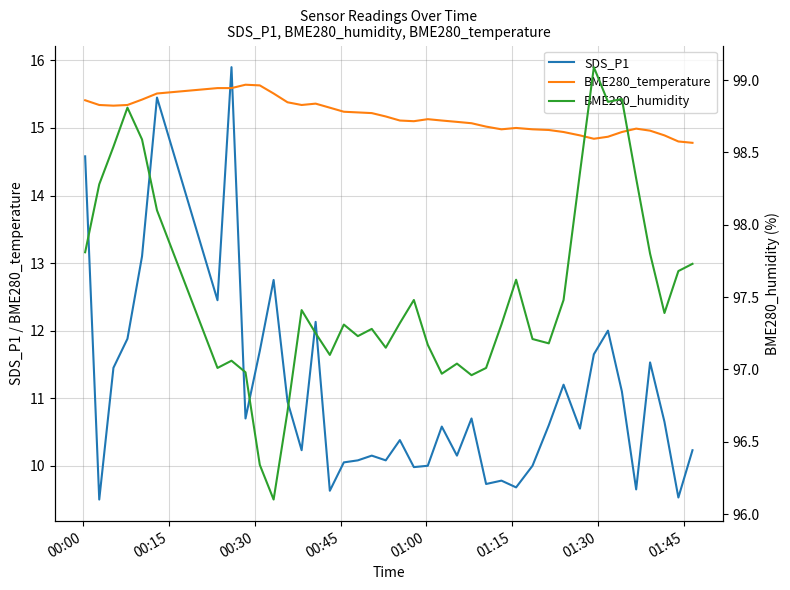

What is the highest value of the BME280_temperature series?

15.6